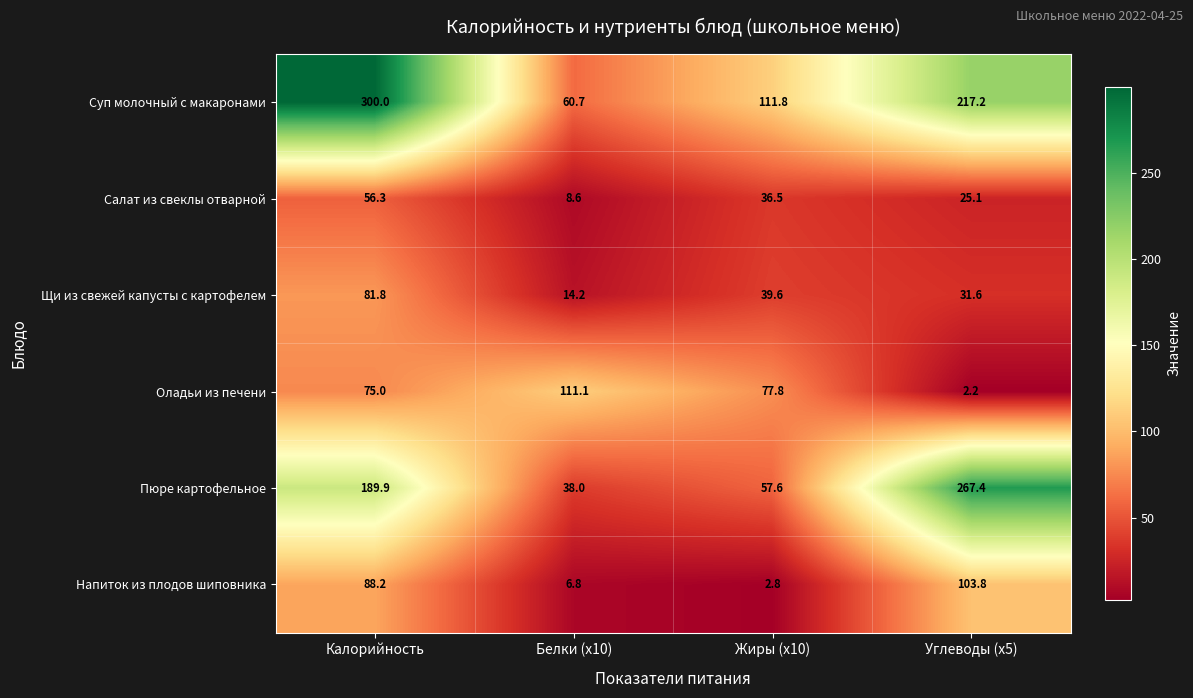

What is the greatest value displayed?

300.0